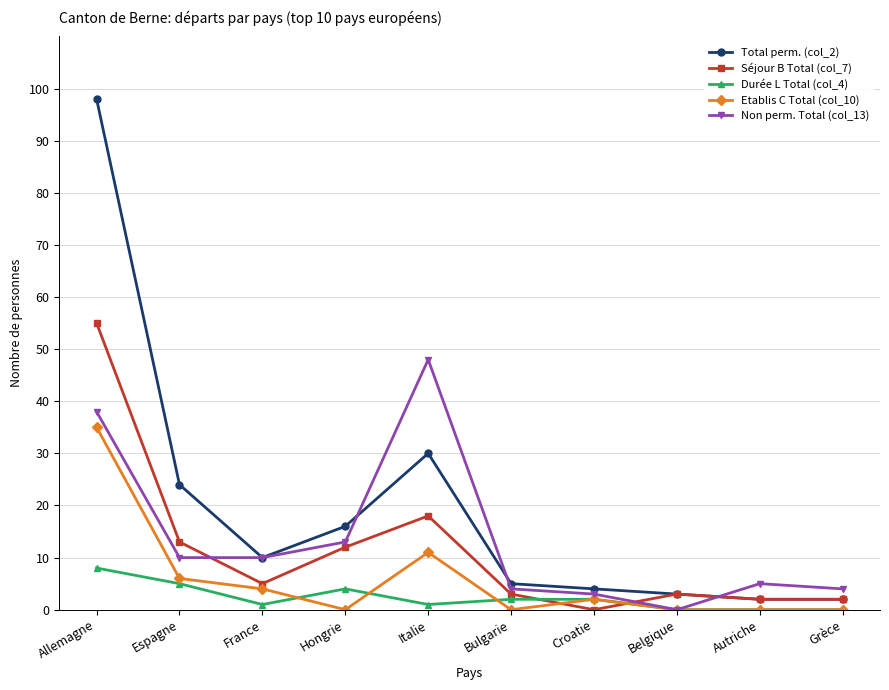

What is the maximum value shown in the chart?

98